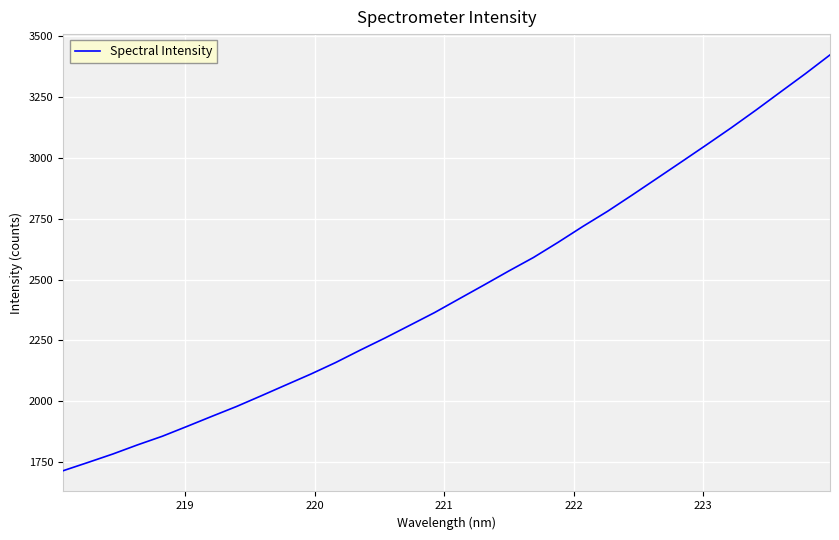

How many lines are shown in the chart?

1